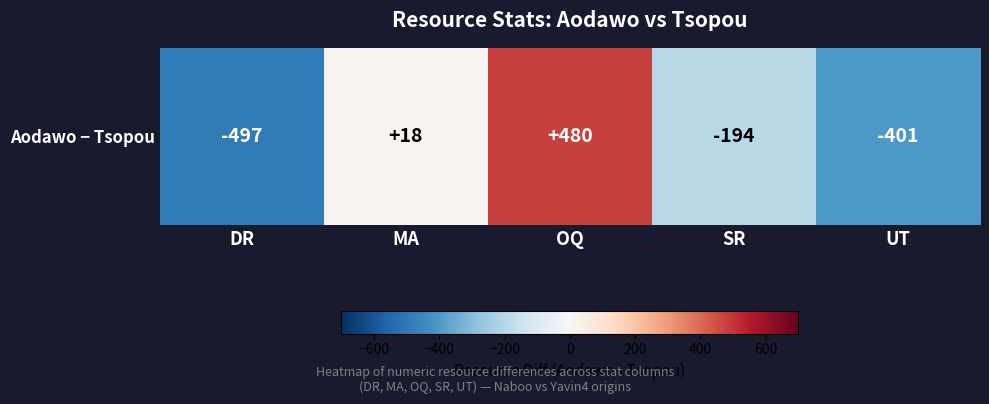

Where does the data first go above -194?

MA